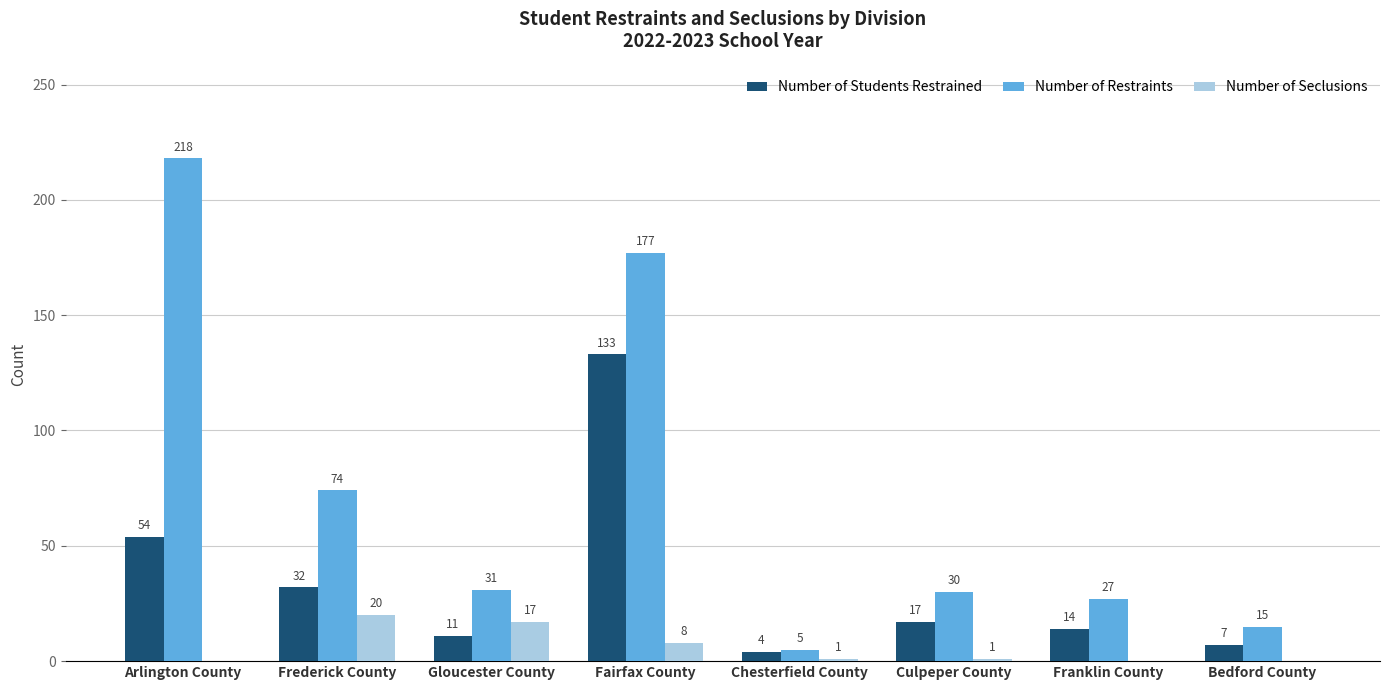

What is the sum of all Number of Restraints values?

577